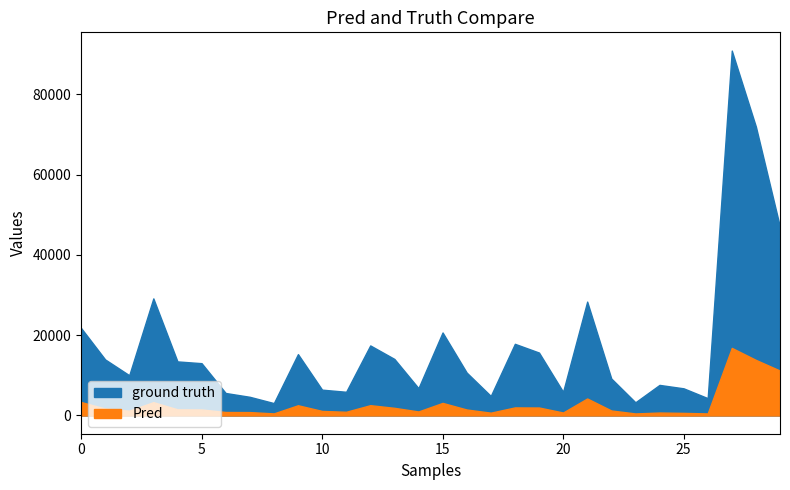

At how many categories does at least one series exceed 5944?

22